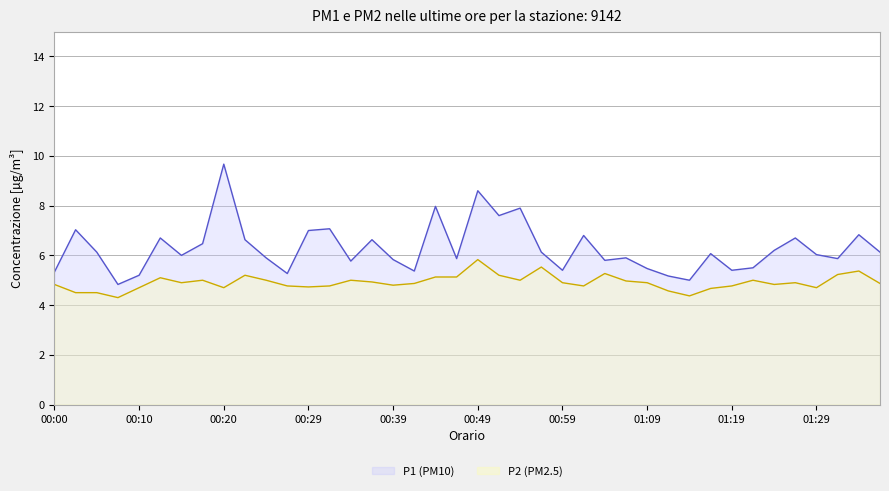

Where is the first local maximum for P2?

00:12